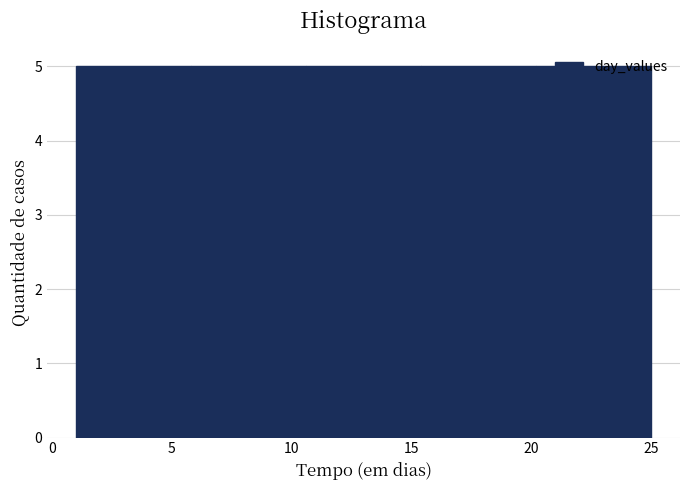

Reading left to right, list every bar in this chart as the range it spans on the x-axis followed by its height. Neither the bar edges nor the heights are printed on the chart, so give them approximately, as read against the axes.

1.0 to 5.8: 5
5.8 to 10.6: 5
10.6 to 15.4: 5
15.4 to 20.2: 5
20.2 to 25.0: 5